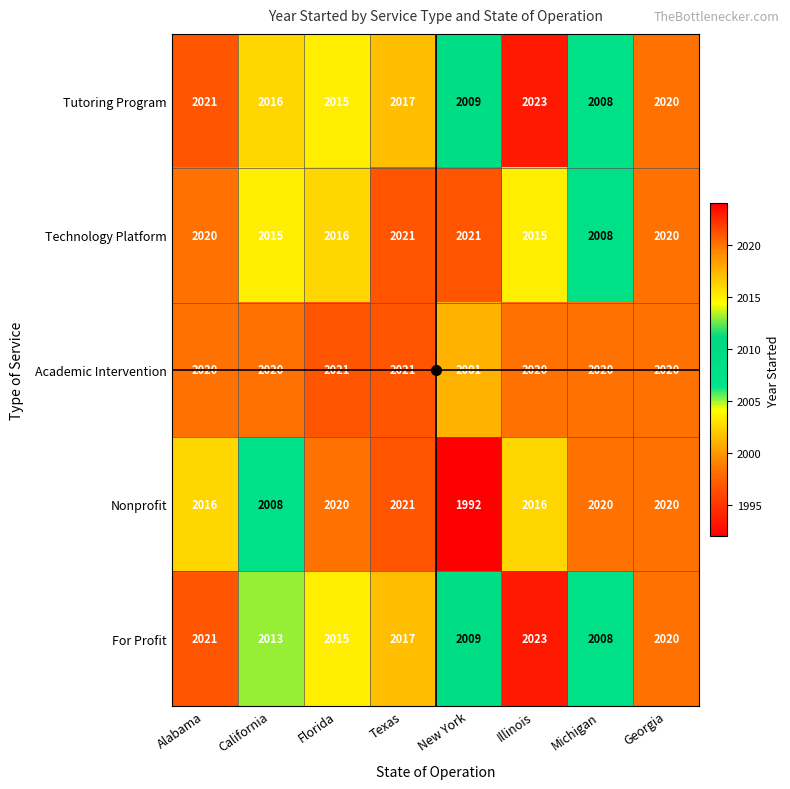

How many series are shown in this chart?

5